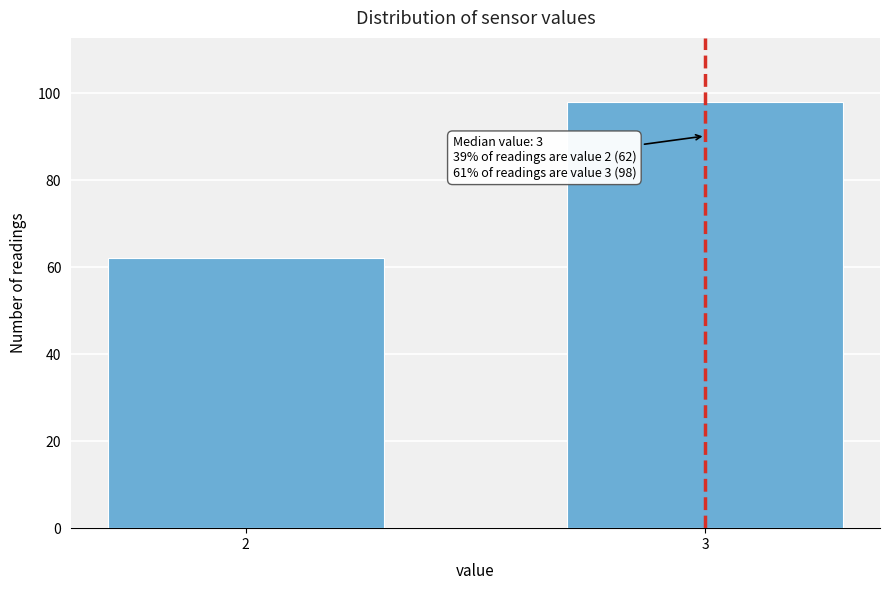

Reading left to right, list all the values displayed in this chart.

2=62	3=98